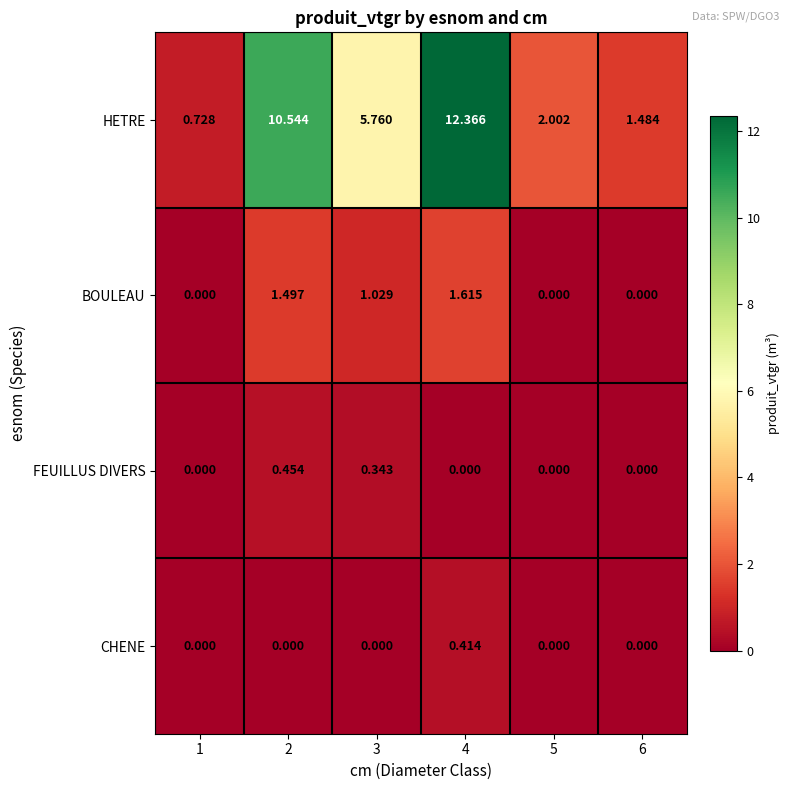

Which series has the largest range (max minus min)?

HETRE